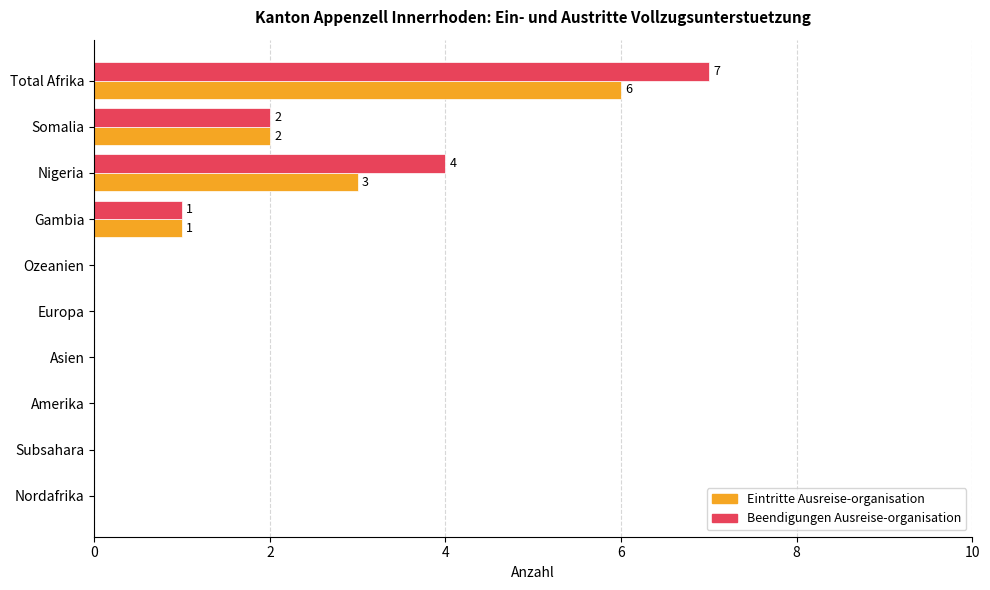

At which category is the sum across all series the highest?

Total Afrika